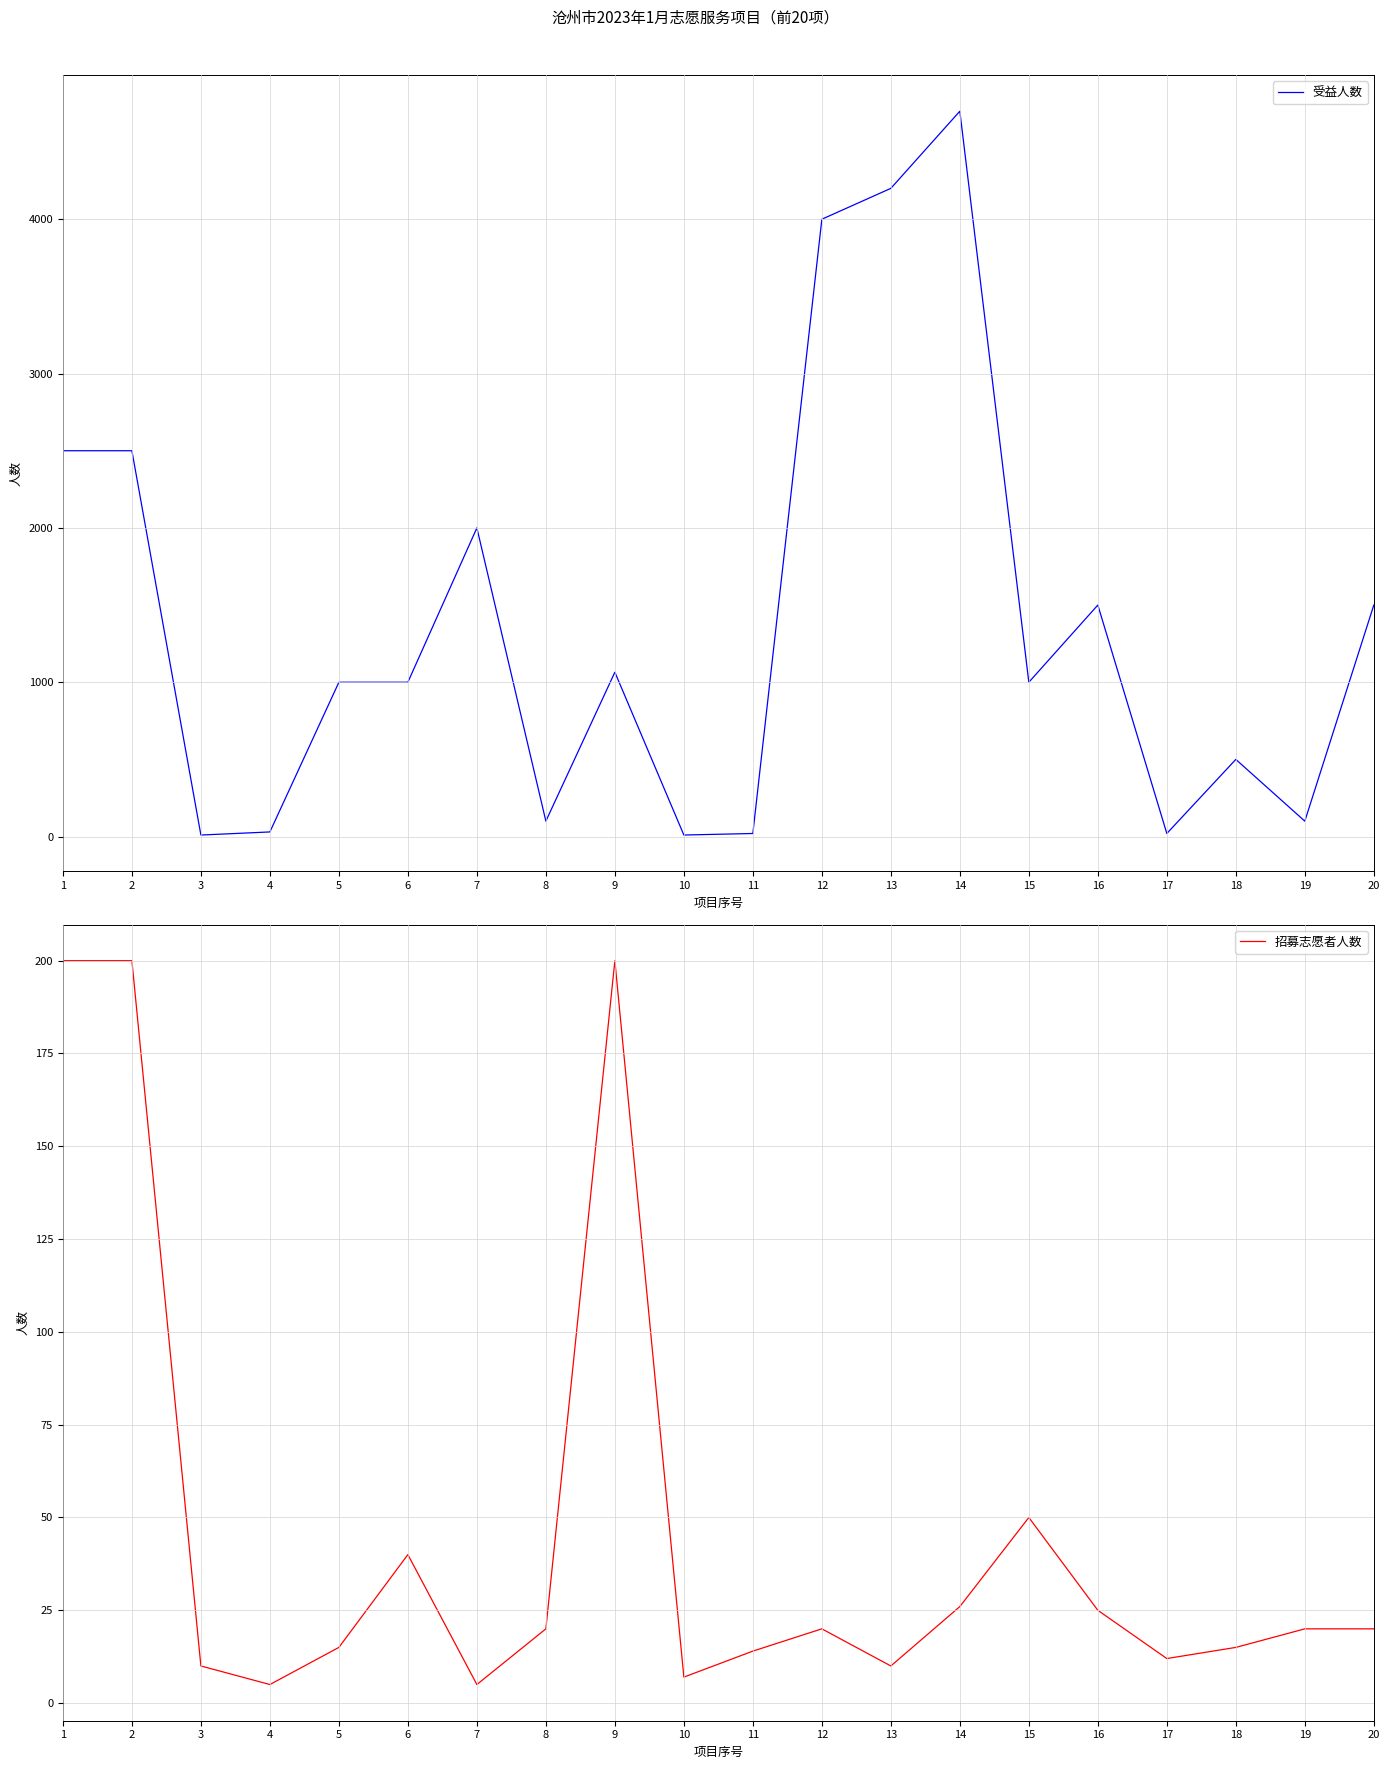

The 招募志愿者人数 series shows 34 at 19. True or false?

False